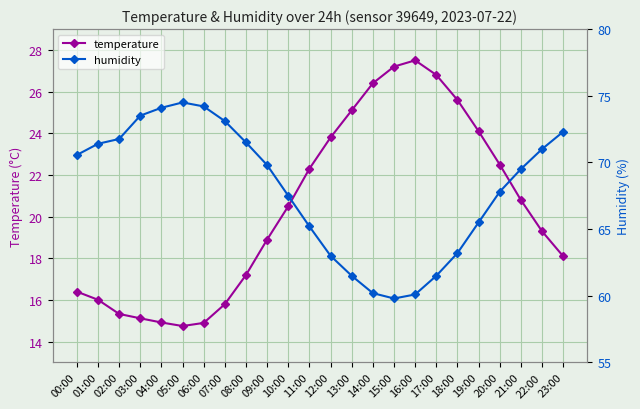

What is the value of the temperature point at the 23rd from the left?

19.3